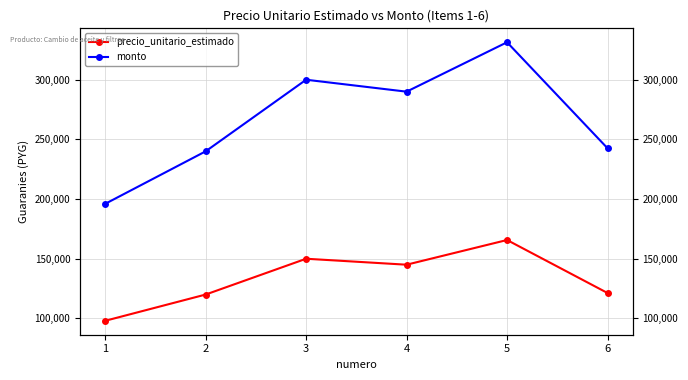

Which series has the largest total across all categories?

monto